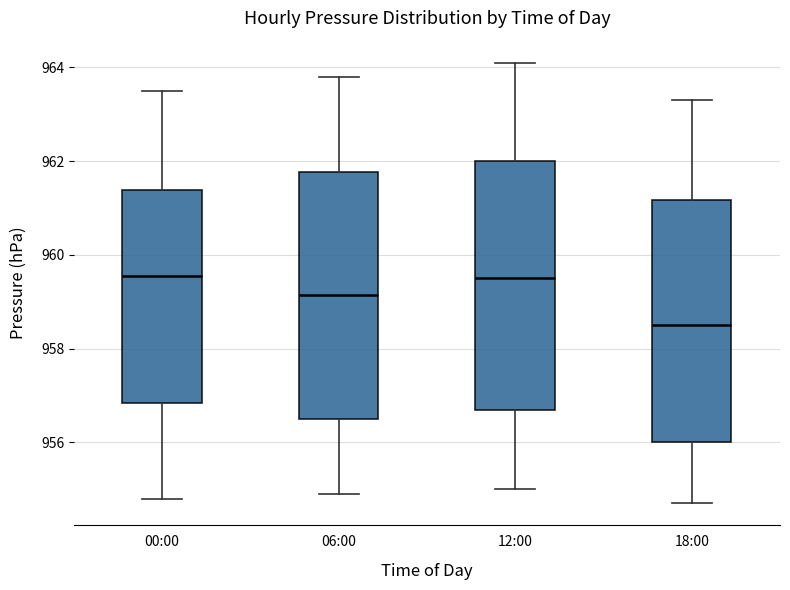

Reading left to right, read every box against the y-axis: the position of its median line, the range the box covers, and the ends of its whiskers. The values are not printed on the chart, so give them approximately, as read against the axis.

00:00: median 959.6, box 956.8 to 961.4, whiskers 954.8 to 963.6
06:00: median 959.2, box 956.6 to 961.8, whiskers 955.0 to 963.8
12:00: median 959.6, box 956.8 to 962.0, whiskers 955.0 to 964.2
18:00: median 958.6, box 956.0 to 961.2, whiskers 954.8 to 963.4